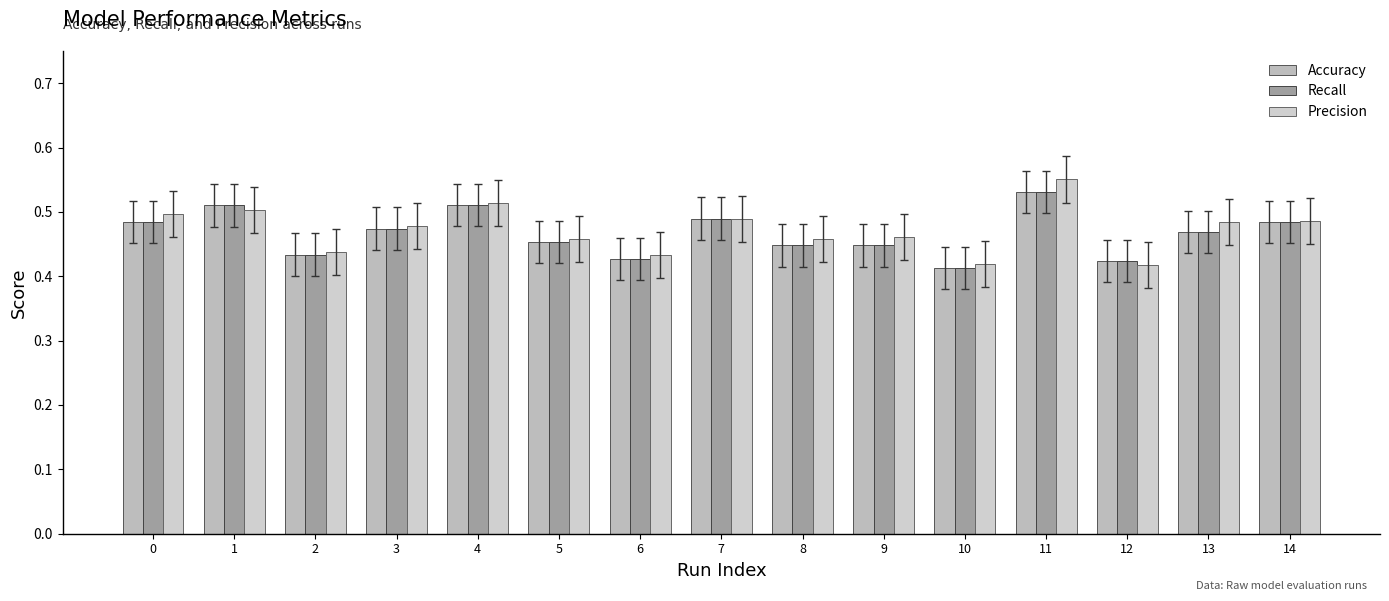

What is the sum of all Recall values?

7.0